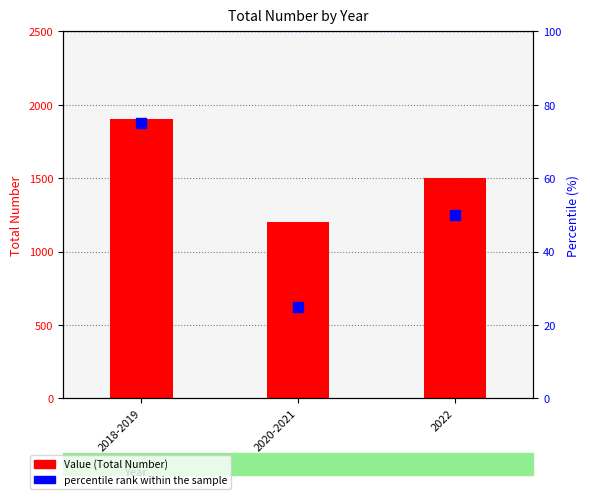

What are all the series names shown in the legend?

Value, percentile rank within the sample